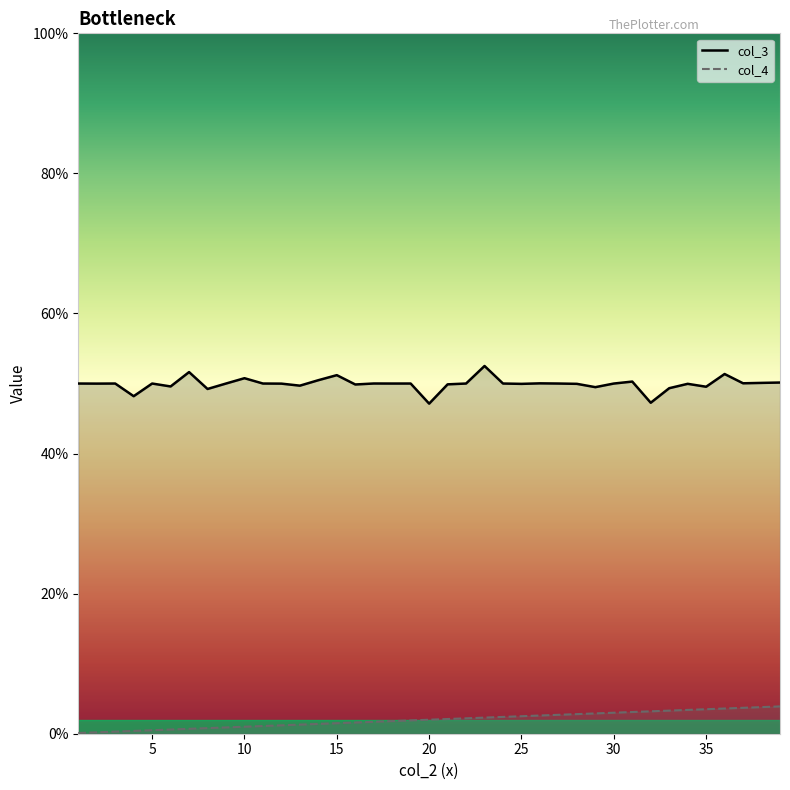

How many lines are shown in the chart?

2